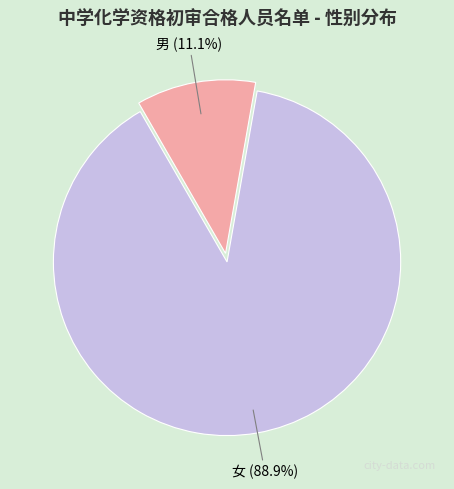

Does any single category account for the majority?

Yes